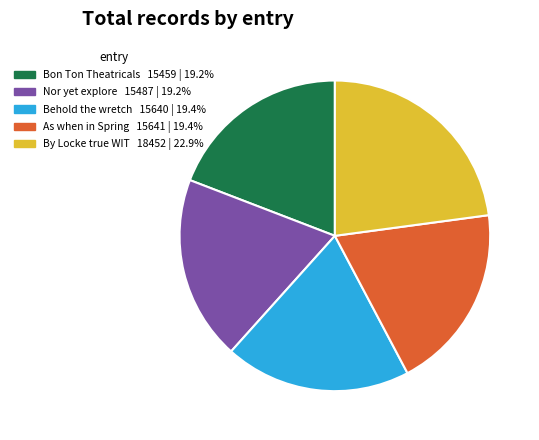

What is the largest slice in the pie chart?

By Locke true WIT